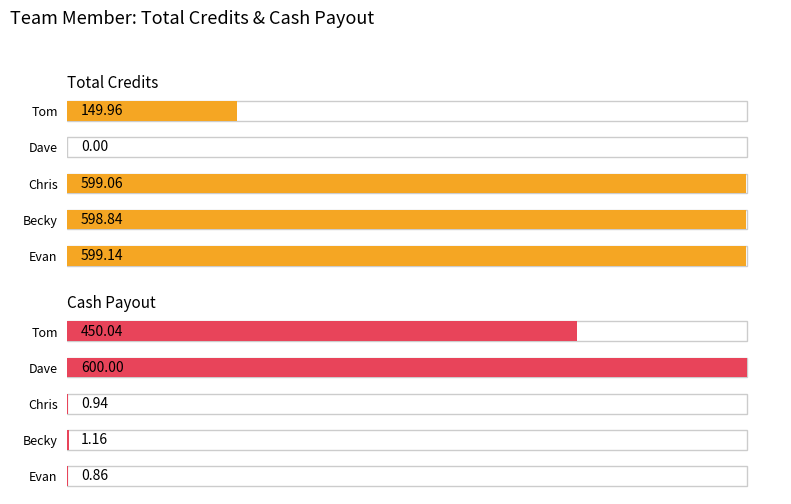

What is the total value across all series at Becky?

600.0